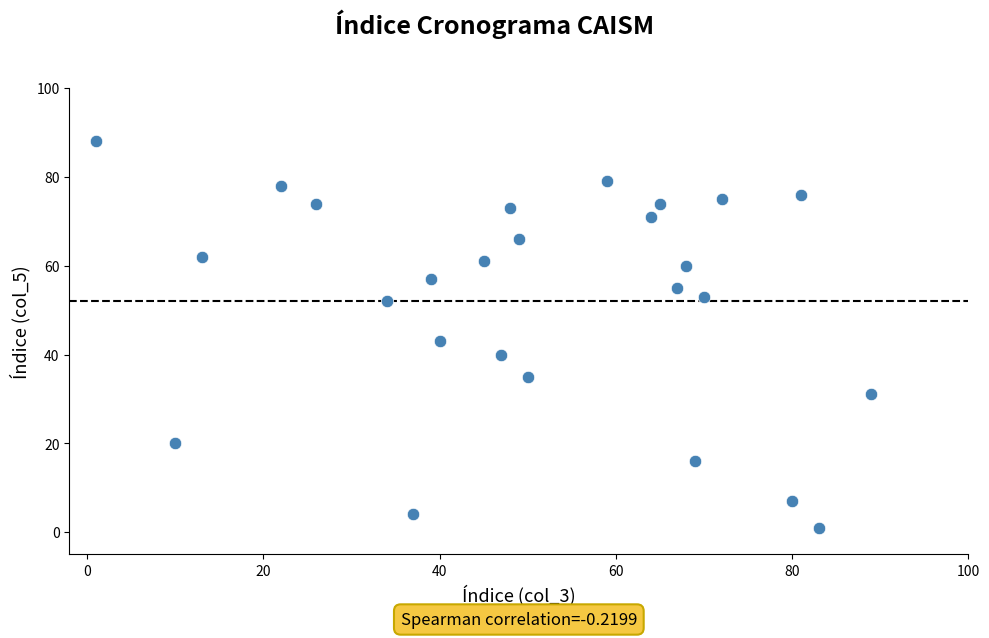

What is the range of Y values (max minus min)?

87